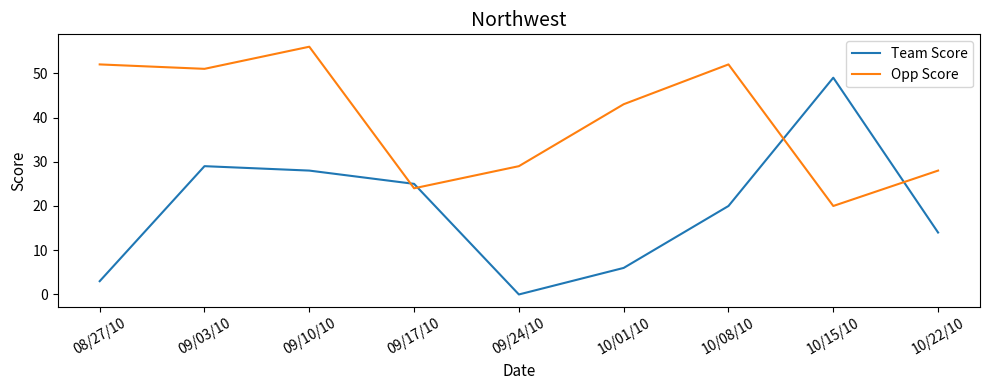

Reading left to right, extract all data points from this chart.

Team Score: 3	29	28	25	0	6	20	49	14
Opp Score: 52	51	56	24	29	43	52	20	28